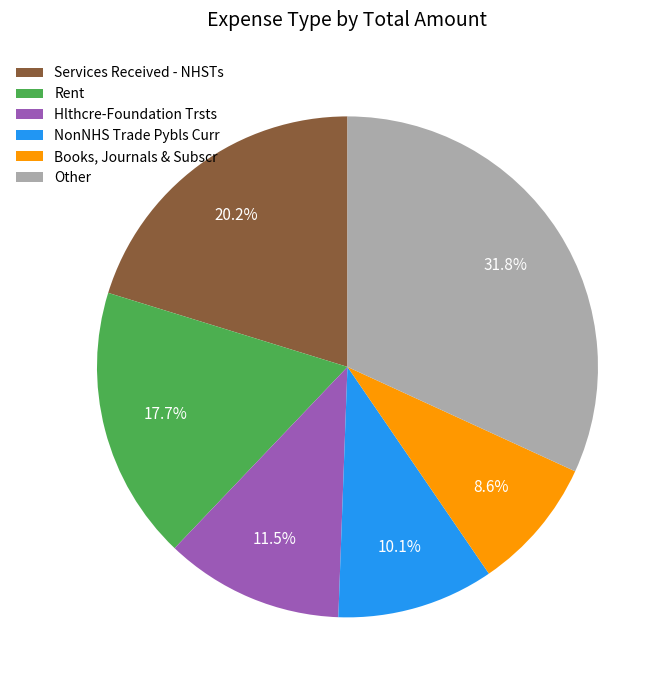

Which slice is the smallest?

Books, Journals & Subscr